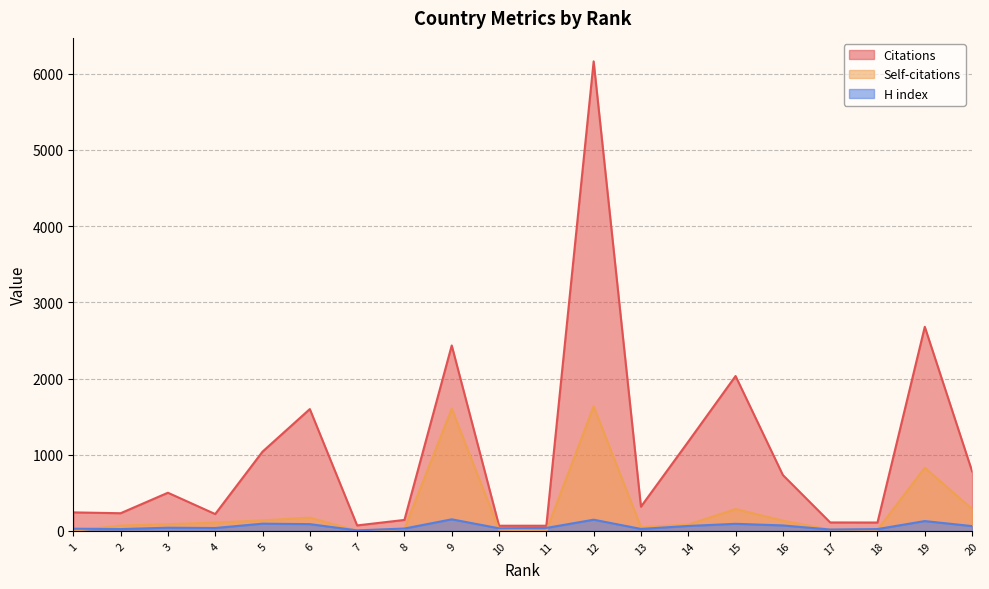

True or false: H index and Citations intersect in this chart.

False